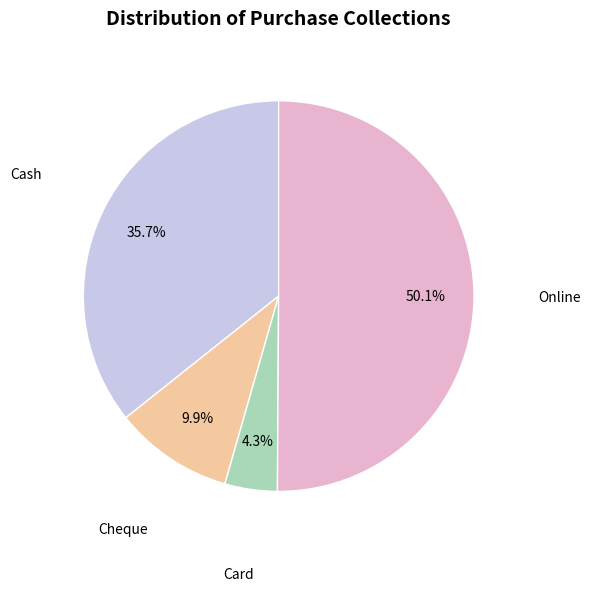

What portion of the pie excludes Online?

49.9%